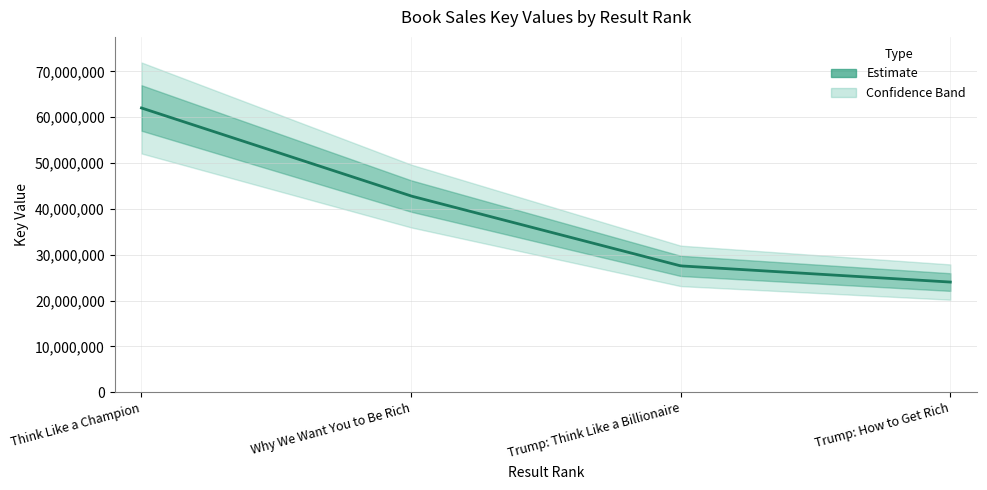

Which has a higher value, Trump: How to Get Rich or Why We Want You to Be Rich?

Why We Want You to Be Rich